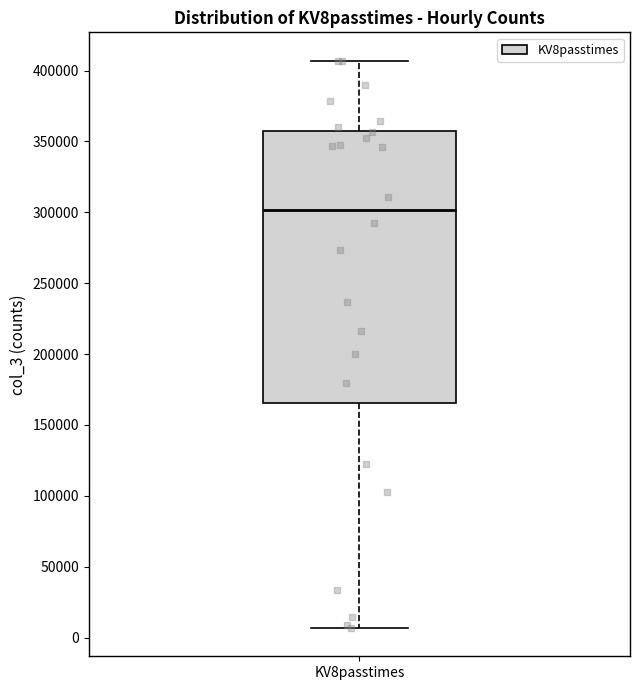

Read this box plot against the y-axis: the position of the median line, the range covered by the box, and the ends of both whiskers. The values are not printed on the chart, so give them approximately, as read against the axis.

median 300000, box 165000 to 360000, whiskers 5000 to 405000